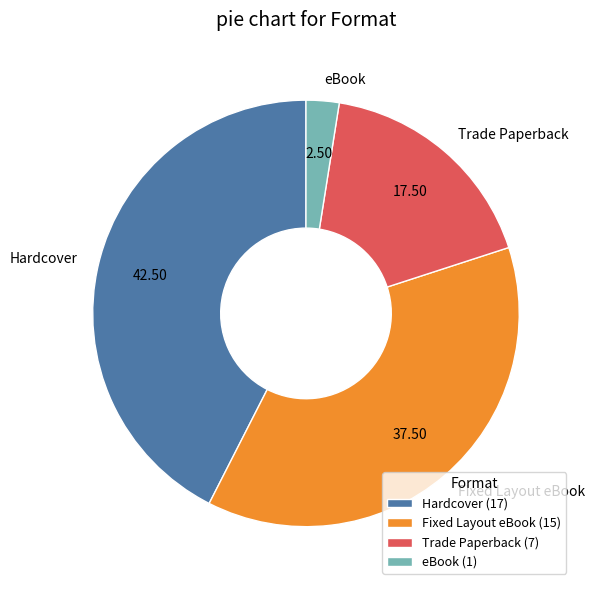

How many slices are in this pie chart?

4